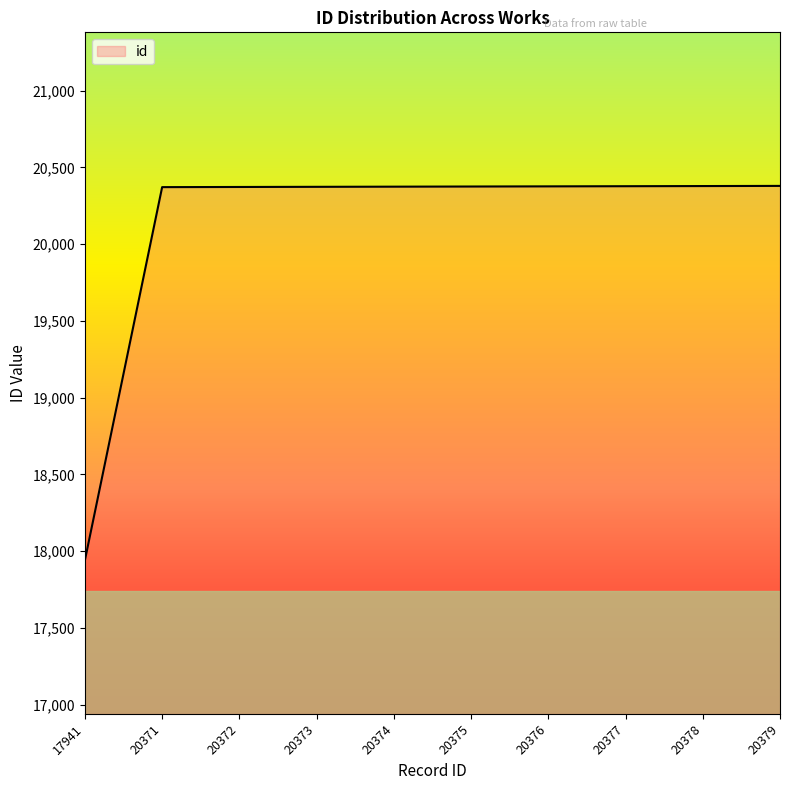

Is it true that the value at 20371 is 7860?

False